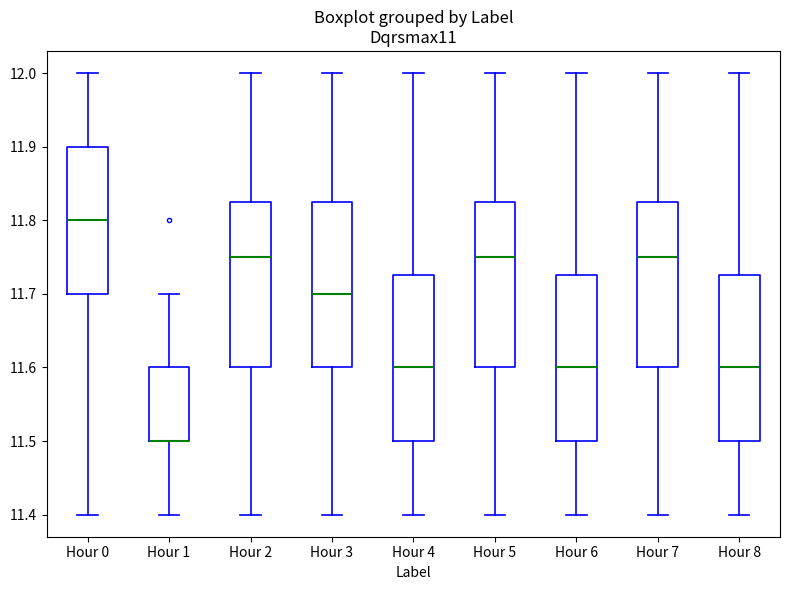

Where does the lower whisker of the box for Hour 0 end on the y-axis? The values are not printed on the chart, so give them approximately, as read against the axis.

11.40